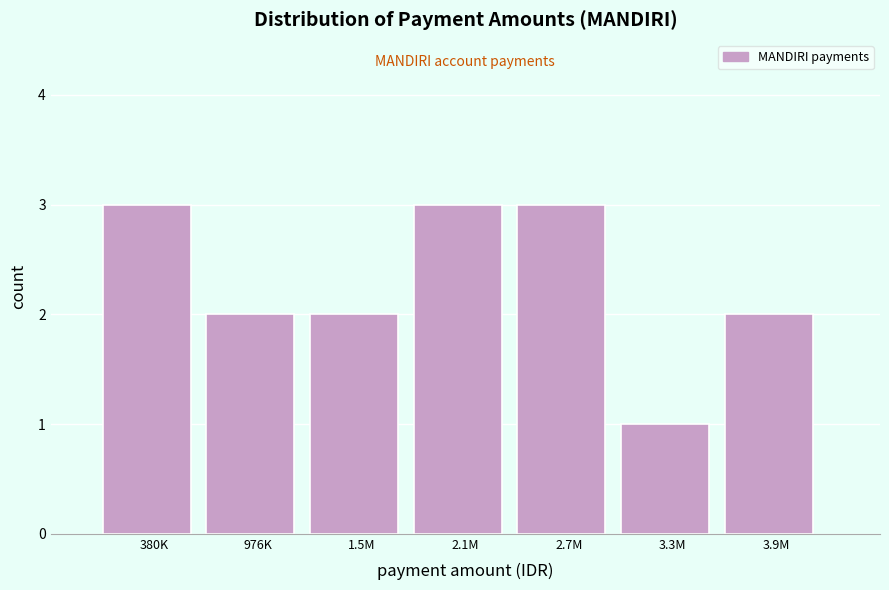

Reading left to right, transcribe all the data shown in this chart.

380K=3	976K=2	1.5M=2	2.1M=3	2.7M=3	3.3M=1	3.9M=2